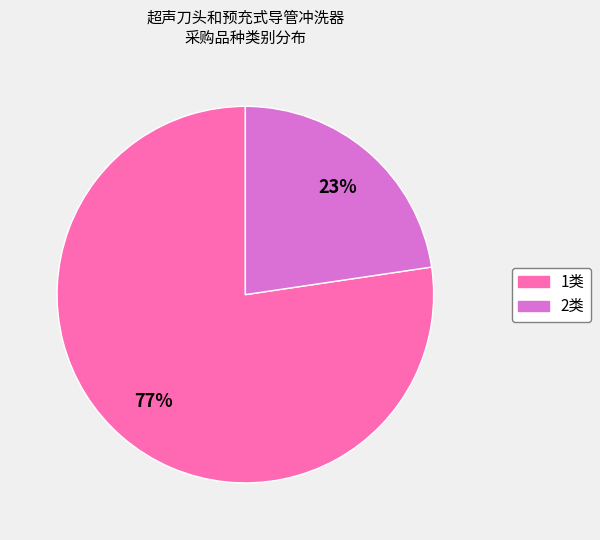

Rank the categories by value from lowest to highest.

2类, 1类